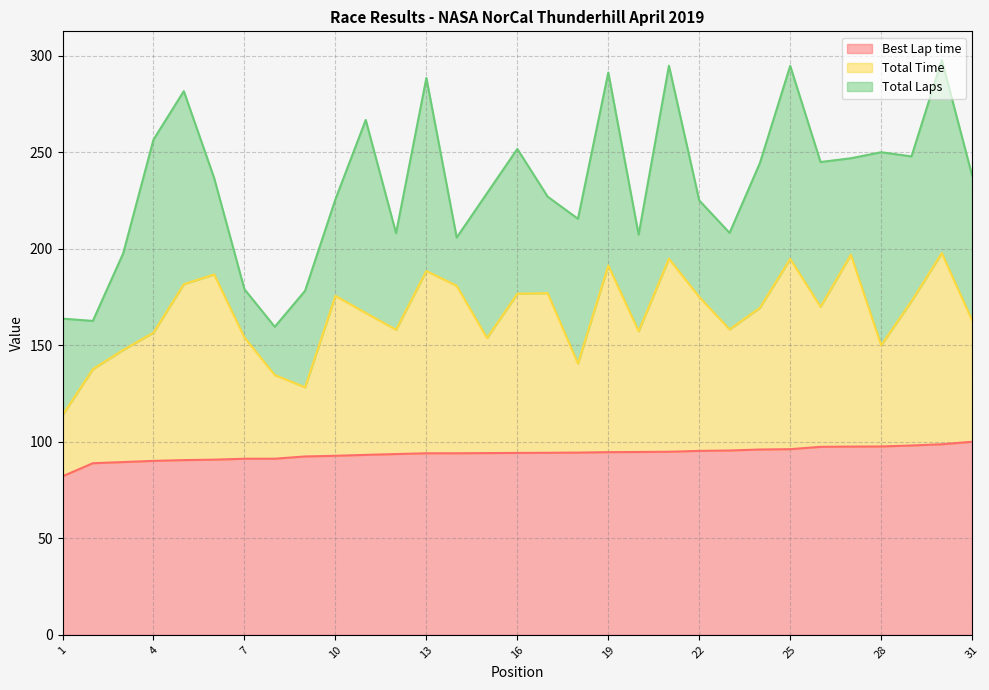

Which category has the lowest value in the Best Lap time series?

1